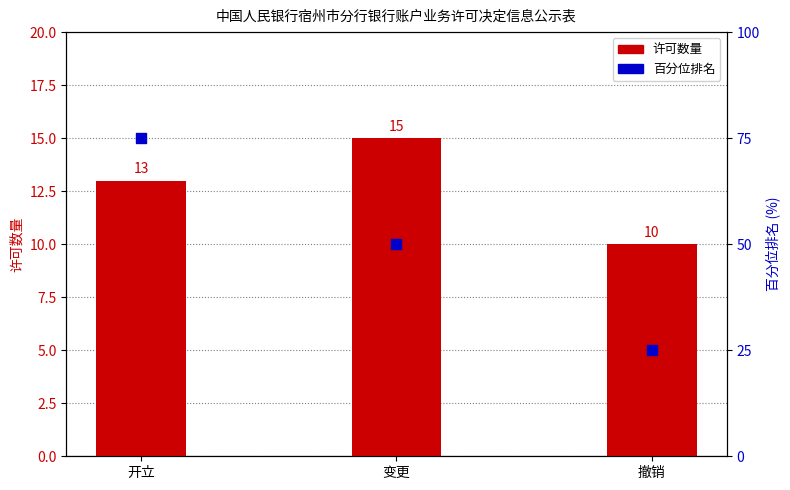

Which series has the largest total across all categories?

百分位排名